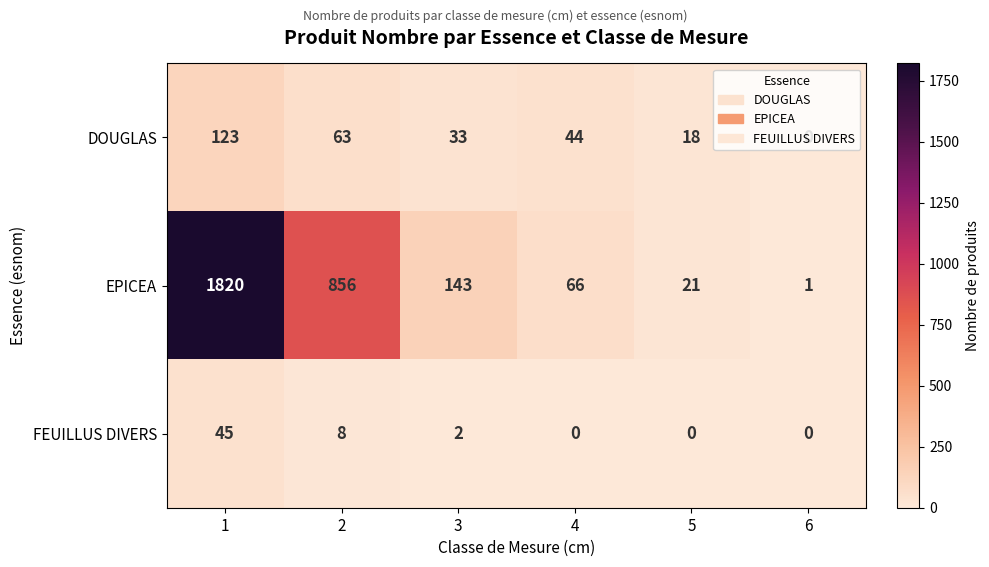

Which series has the largest range (max minus min)?

EPICEA